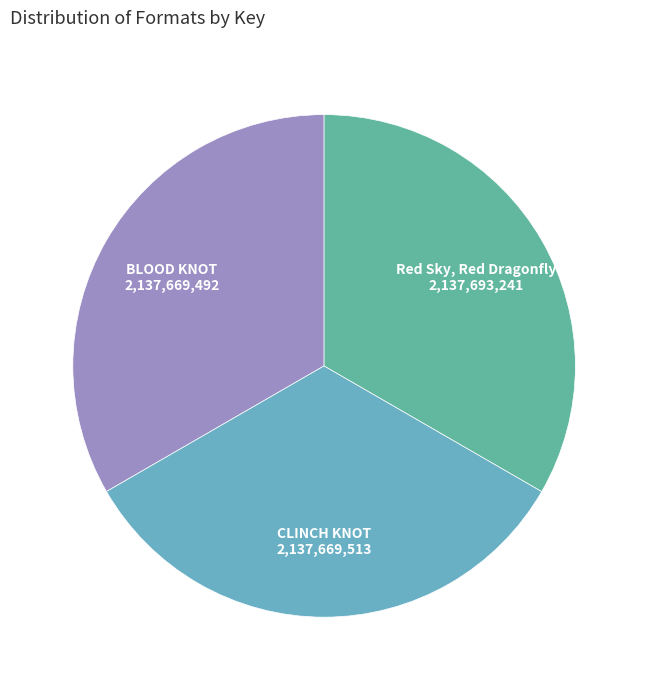

Is there any slice that represents more than half of the pie?

No